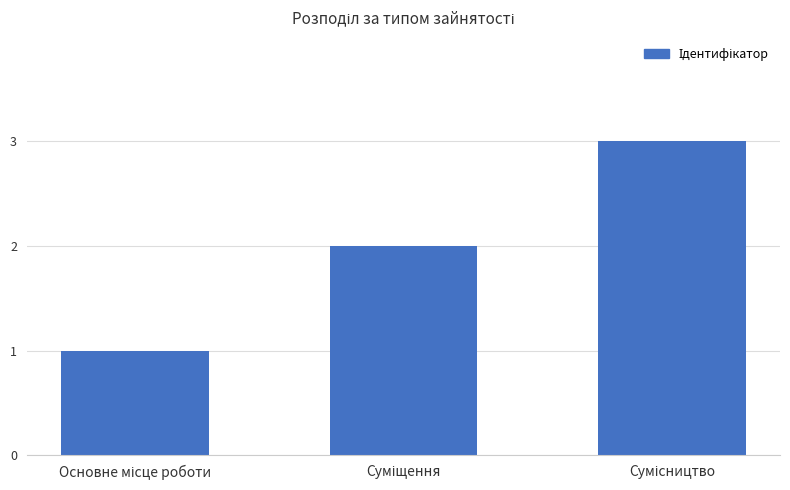

What is the maximum value shown in the chart?

3